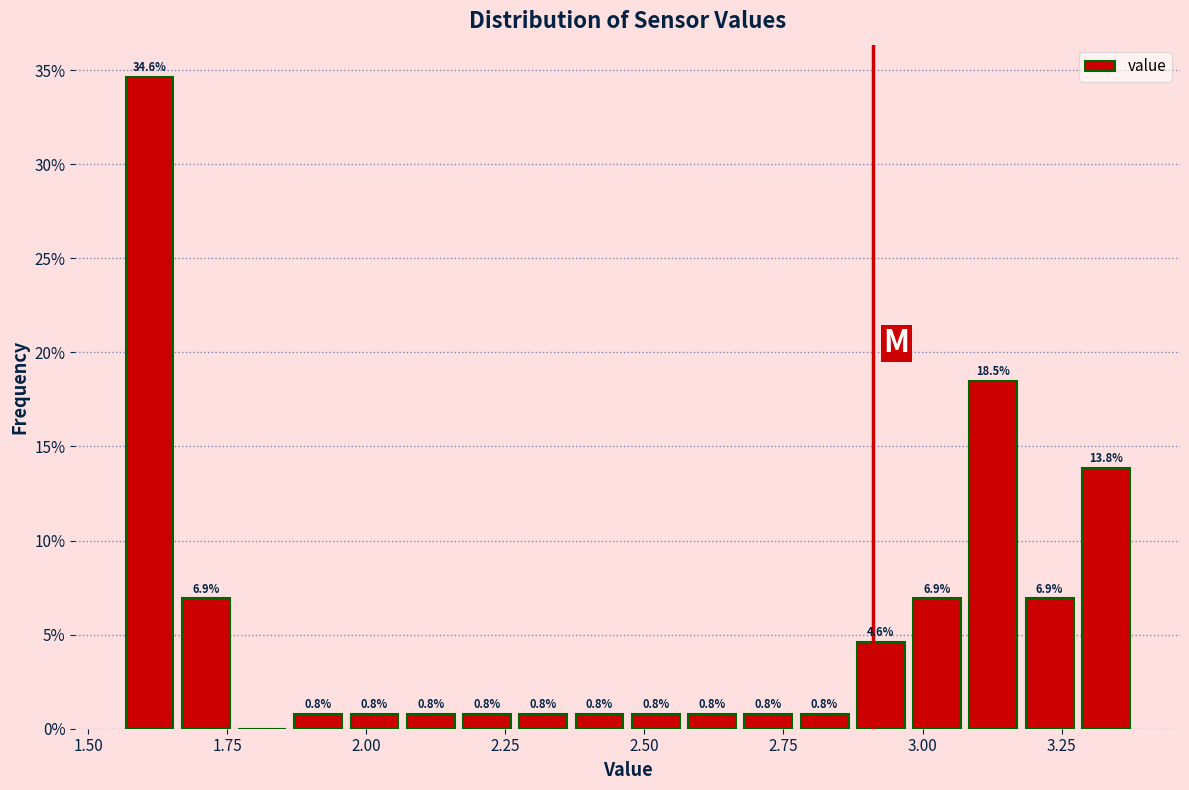

Around what value on the x-axis is the tallest bar? Give the approximate position of its centre, as read against the axis.

1.60